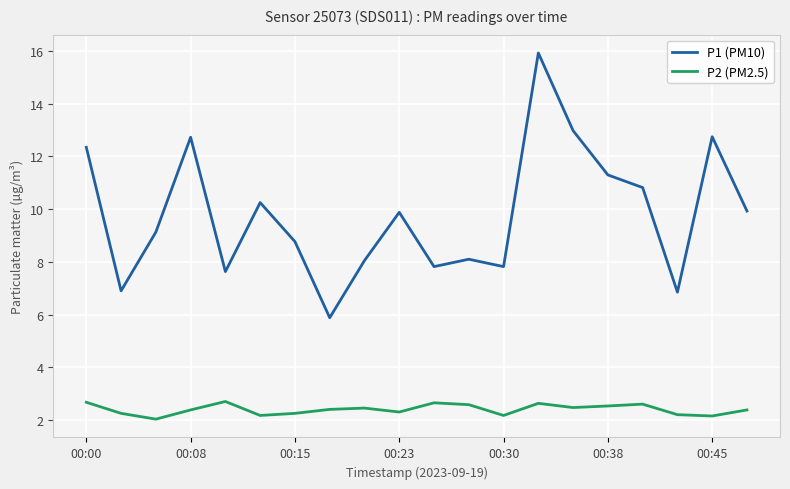

Which series has the largest total across all categories?

P1 (PM10)